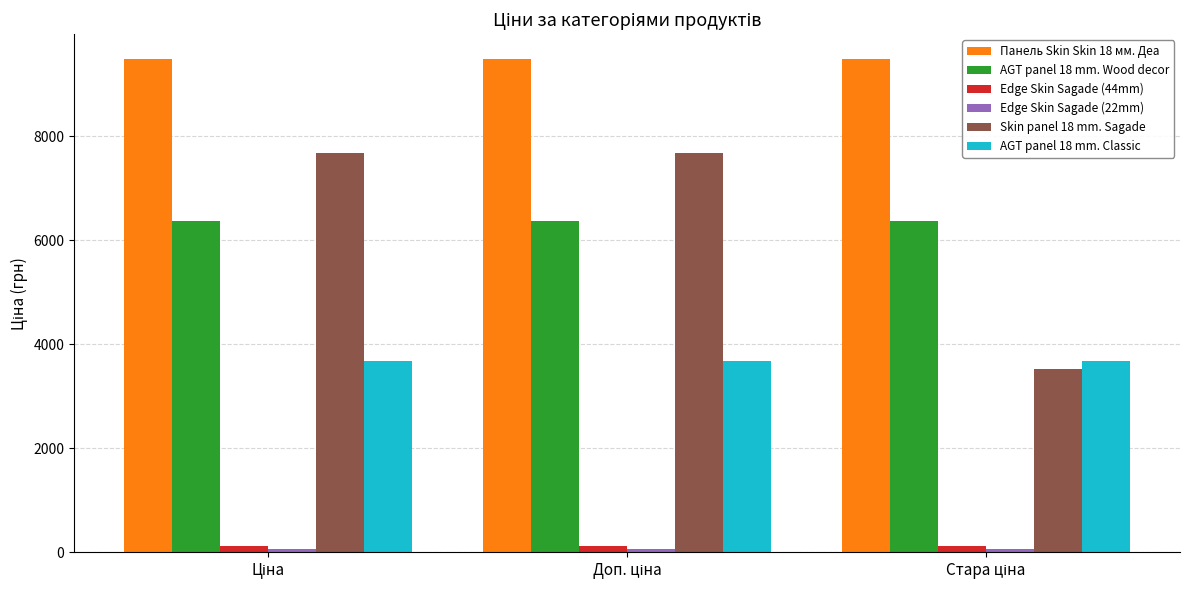

Which series has the largest range (max minus min)?

Skin panel 18 mm. Sagade